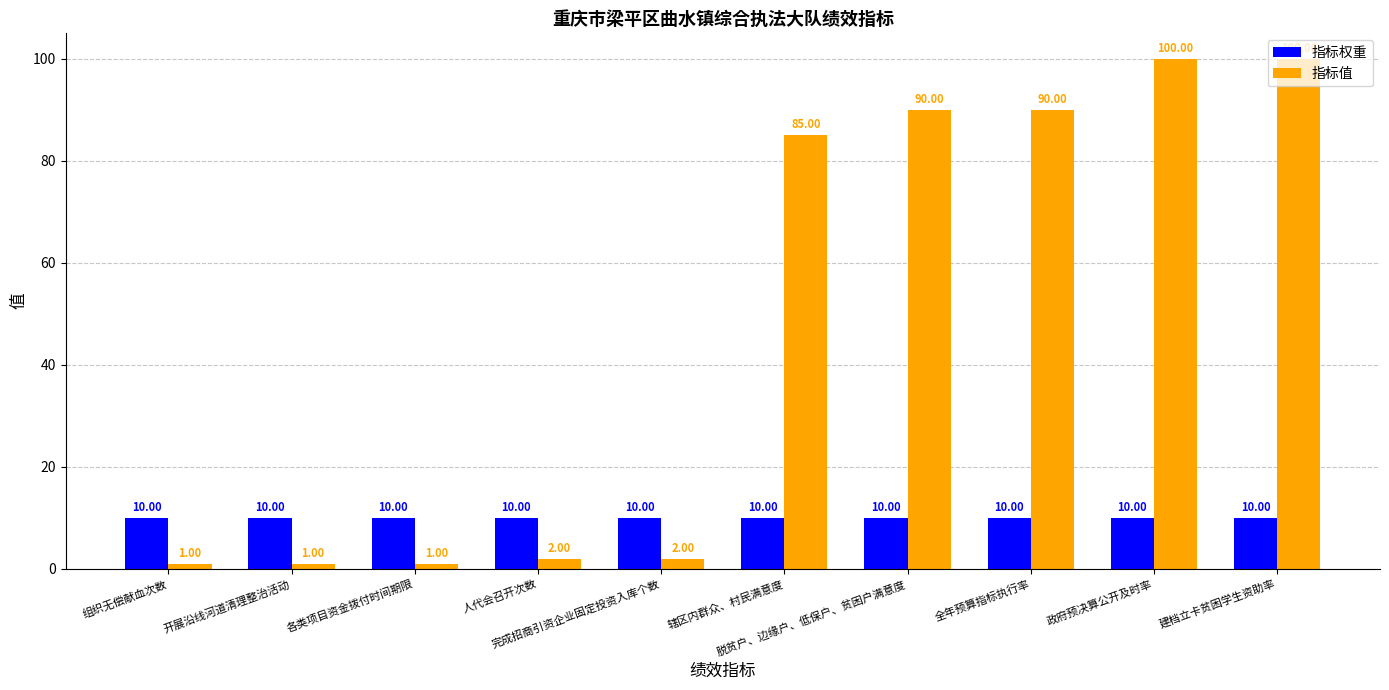

What is the total value across all series at 组织无偿献血次数?

11